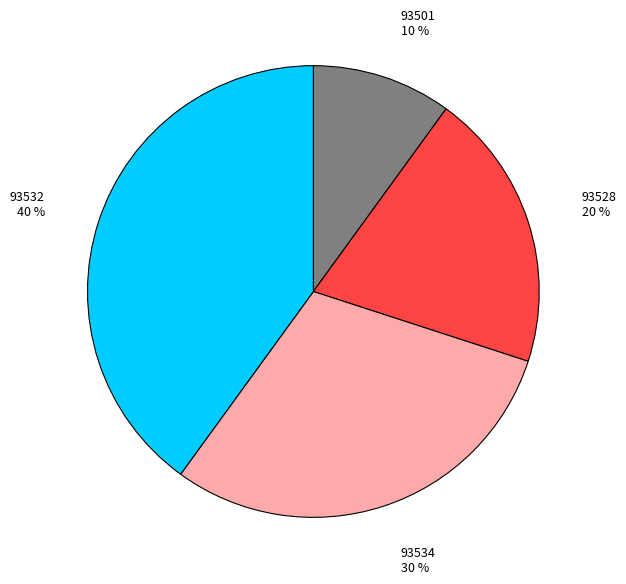

Does 93501 account for over 50% of the chart?

No